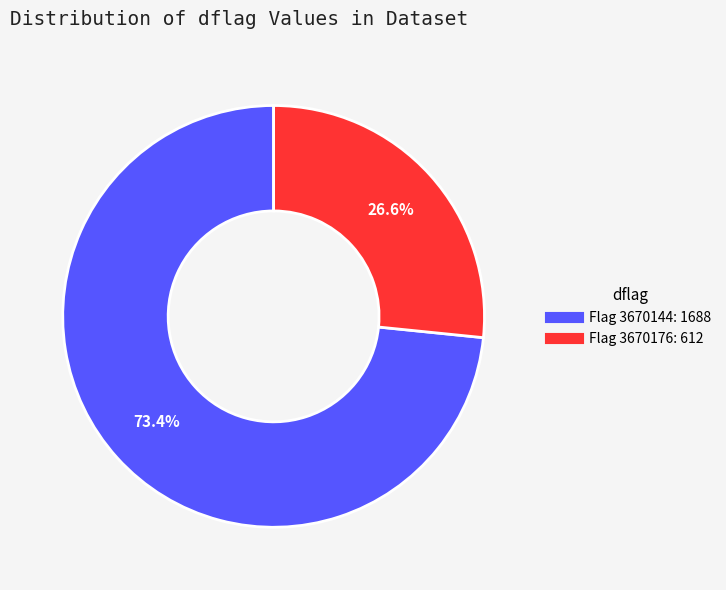

Is there any slice that represents more than half of the pie?

Yes